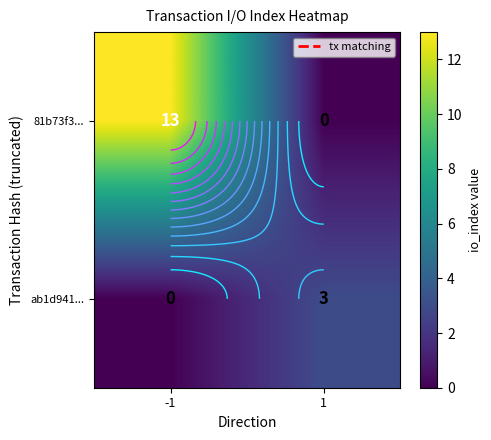

At which category is the sum across all series the highest?

-1